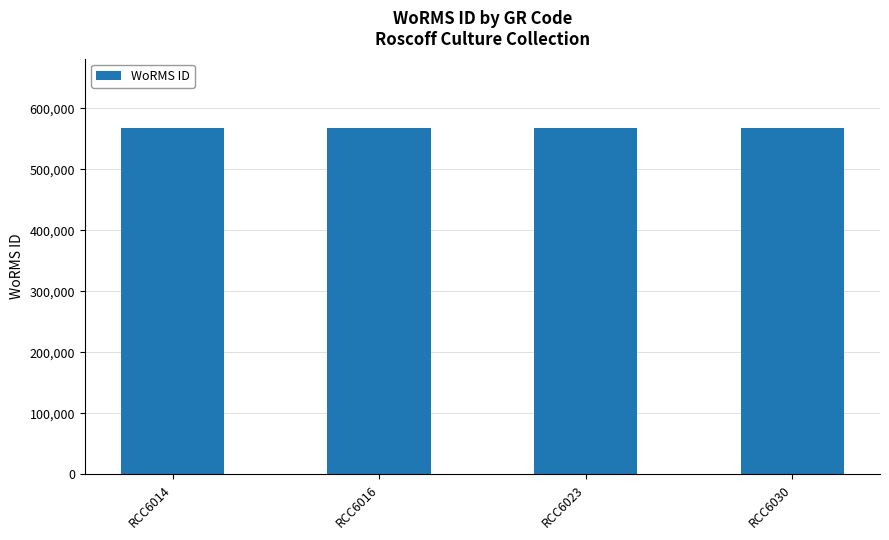

True or false: the data shows 567961 at RCC6030.

True